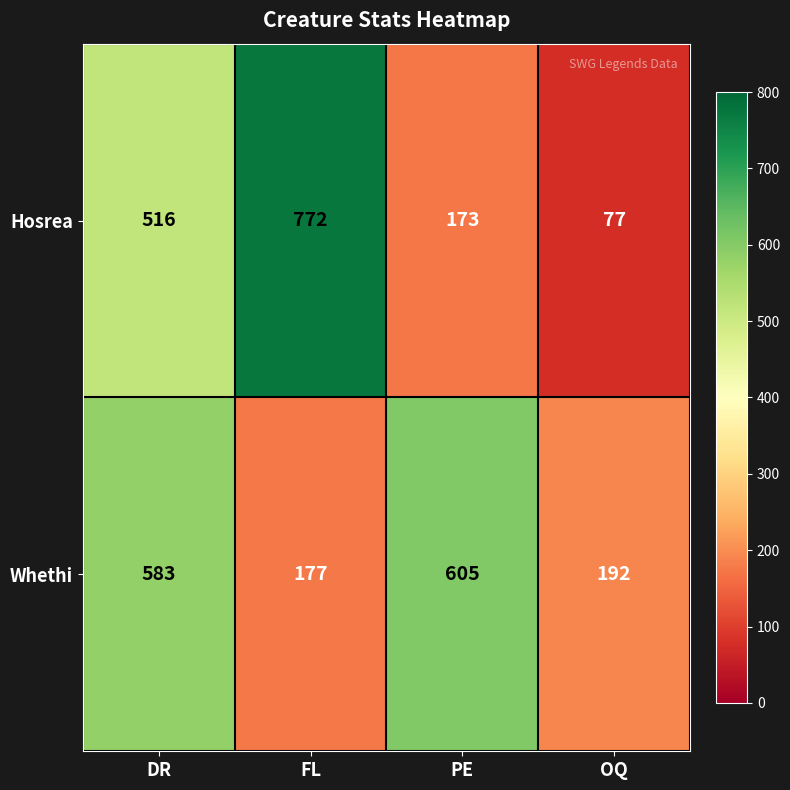

What is the difference between the second highest and minimum values in the Whethi series?

406